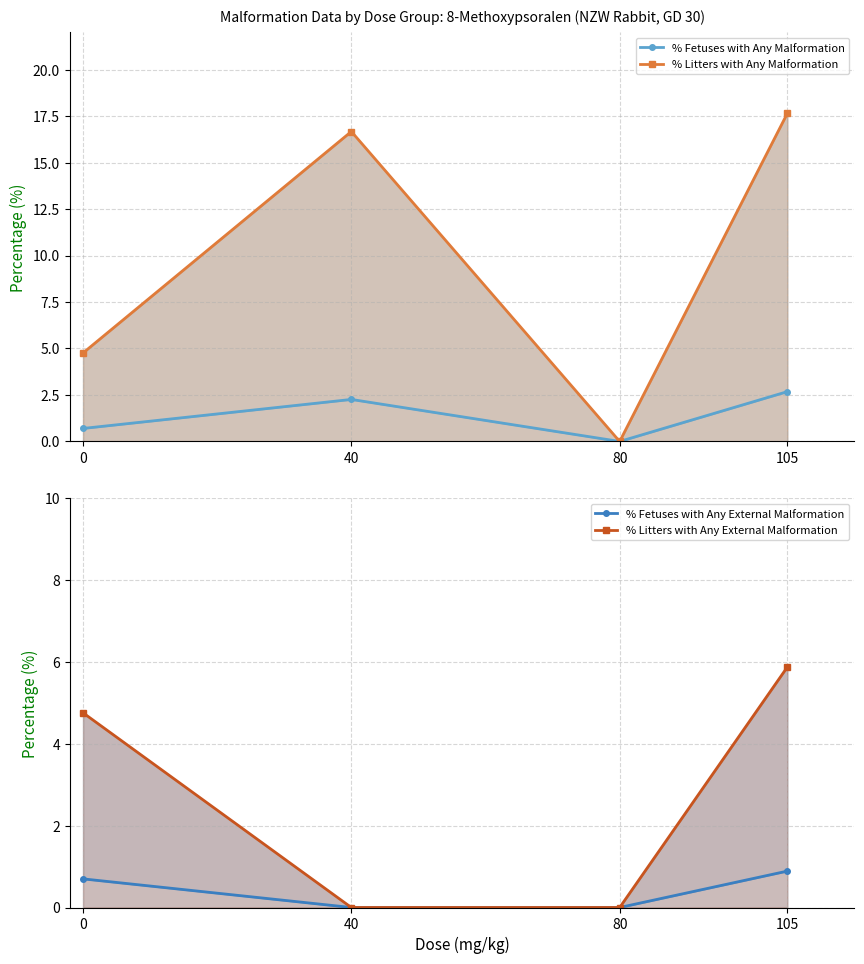

Reading left to right, list all the values displayed in this chart.

% Fetuses with Any Malformation: 0=0.7	40=2.3	80=0.0	105=2.7
% Litters with Any Malformation: 0=4.8	40=16.7	80=0.0	105=17.6
% Fetuses with Any External Malformation: 0=0.7	40=0.0	80=0.0	105=0.9
% Litters with Any External Malformation: 0=4.8	40=0.0	80=0.0	105=5.9